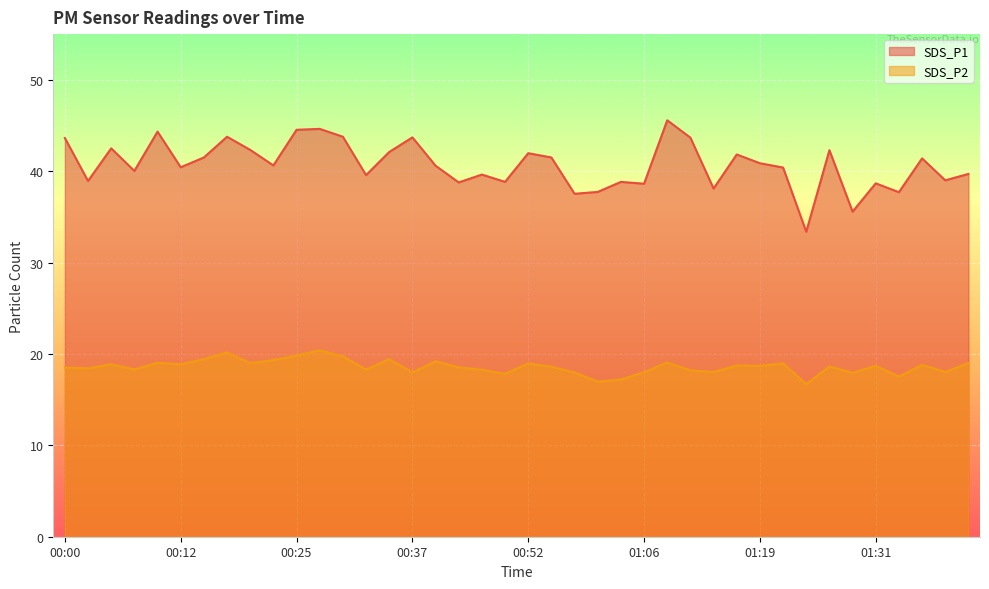

At which category is the sum across all series the highest?

00:27